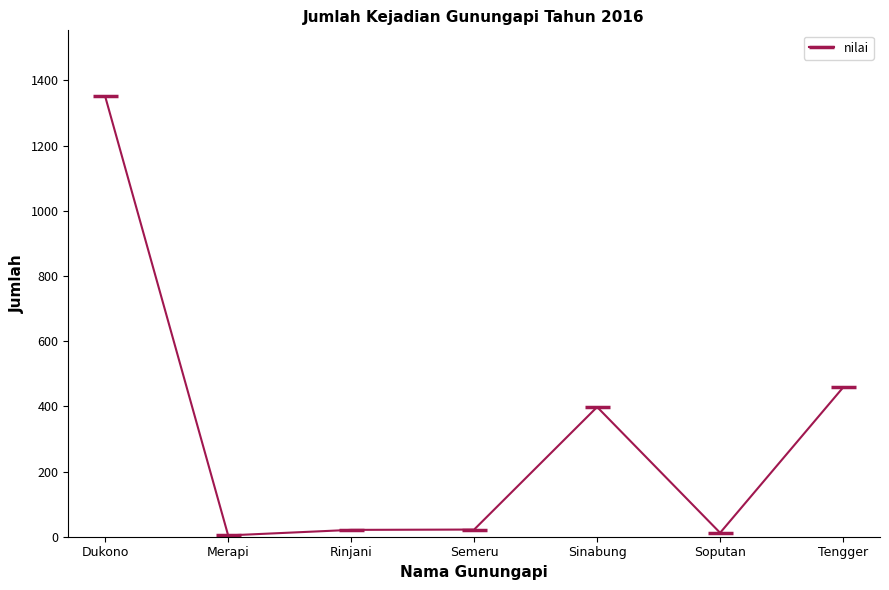

What is the difference between the values at Sinabung and Tengger?

60